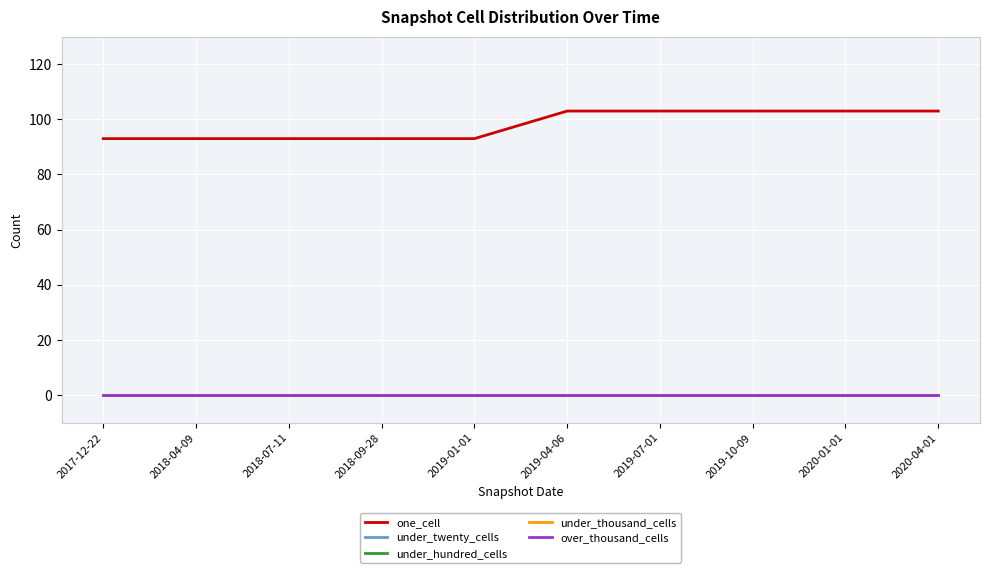

What is the label of the 3rd point from the right?

2019-10-09